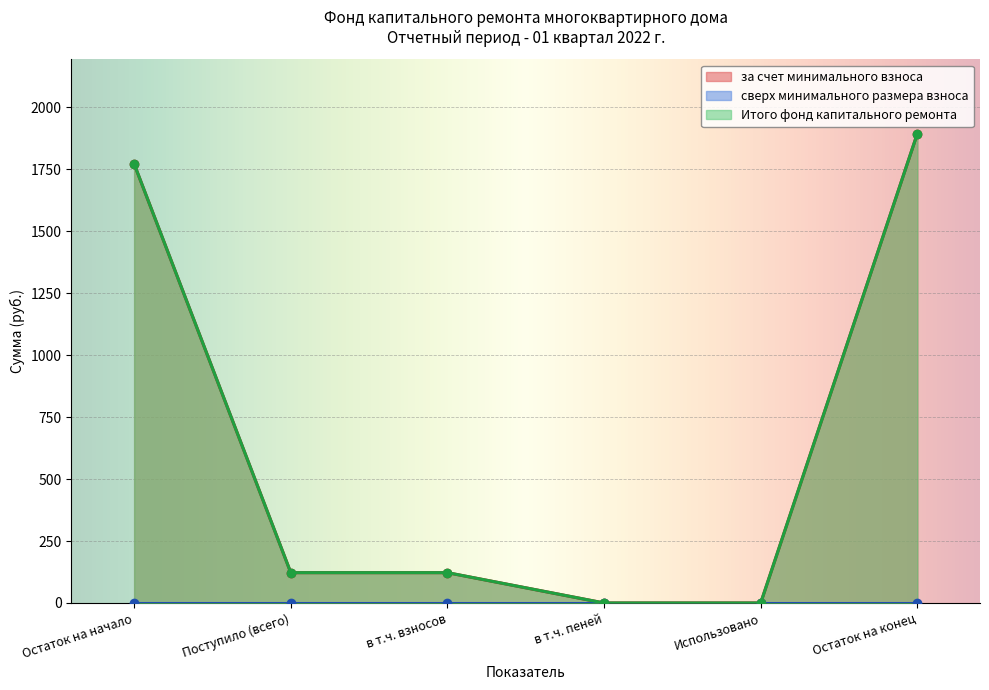

How many values in the за счет минимального взноса series are below 122?

2